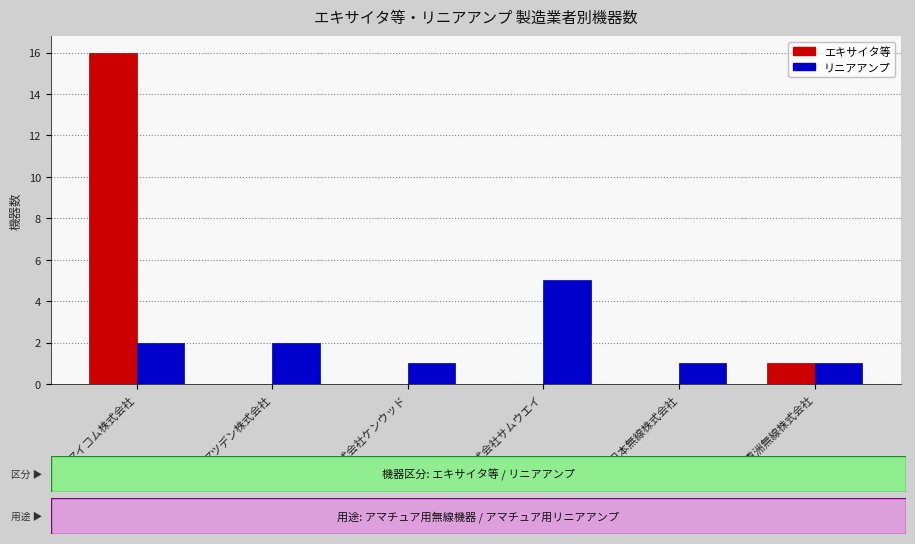

Which series has the largest range (max minus min)?

エキサイタ等